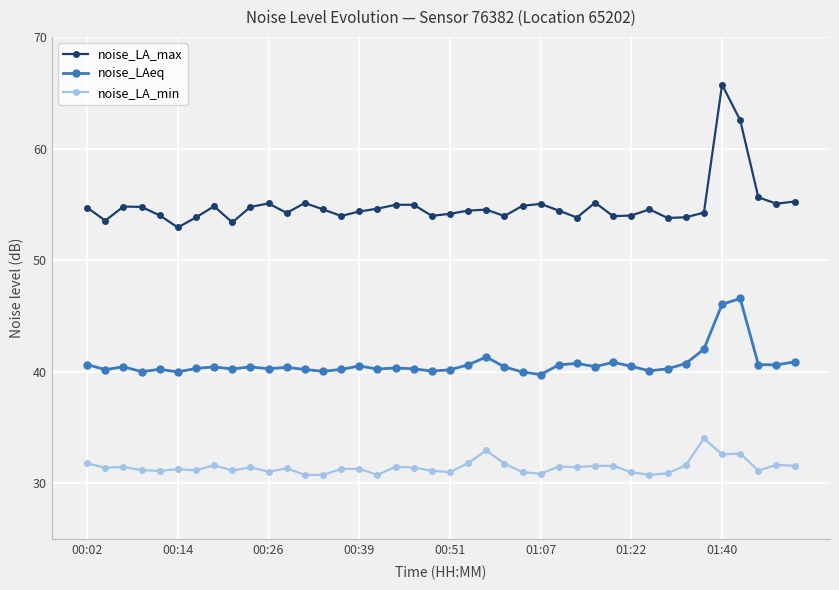

Which series has the largest total across all categories?

noise_LA_max